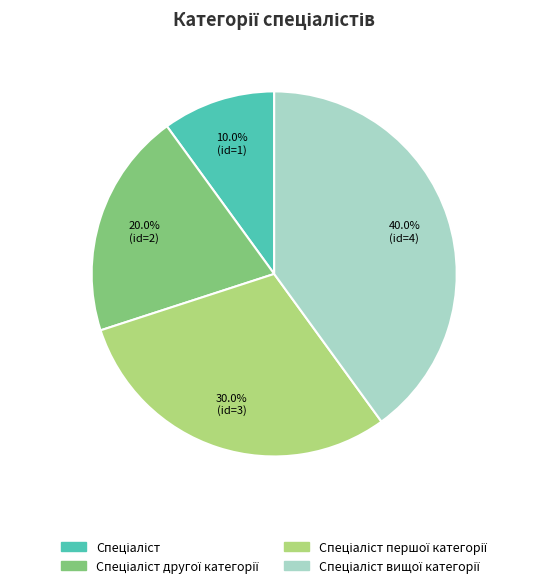

Is there a majority slice in this chart?

No